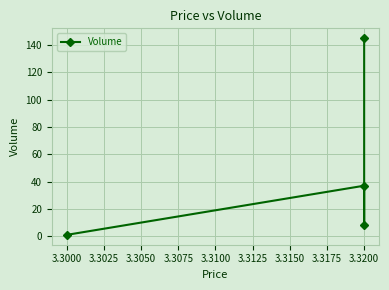

True or false: the data shows 1 at 3.3000.

False